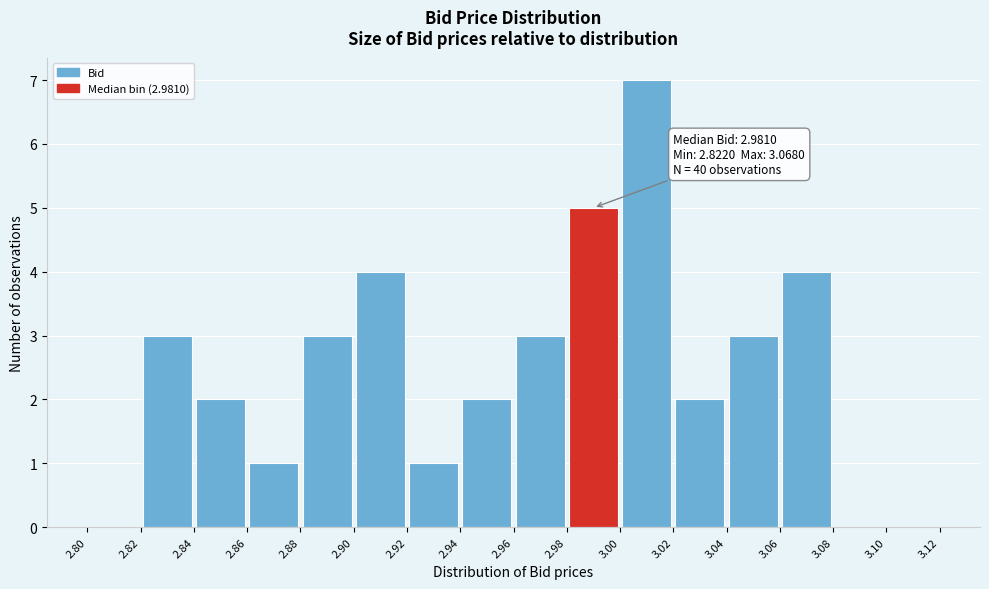

Which range on the x-axis has the tallest bar?

3.00 to 3.02